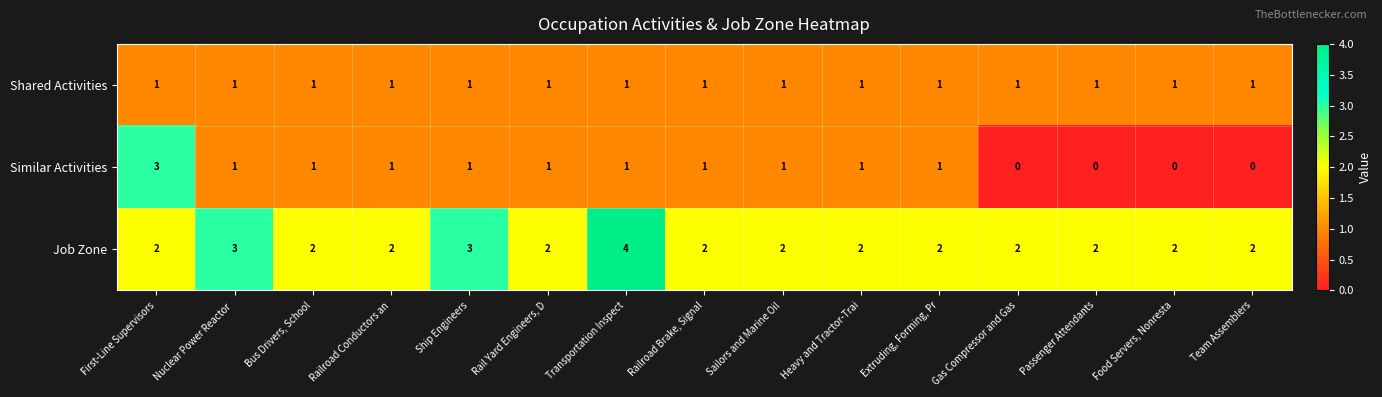

What is the difference between the maximum and second lowest values in the Similar Activities series?

3